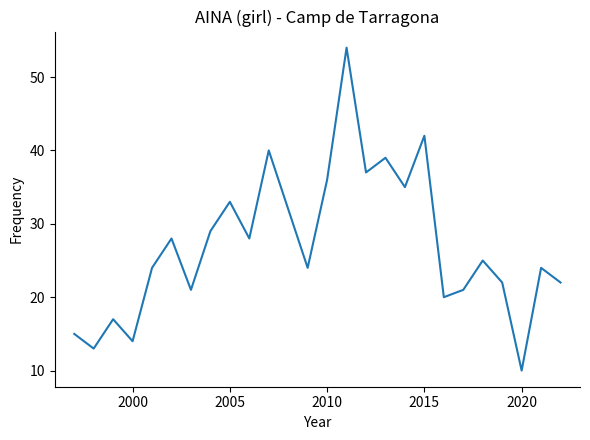

What is the greatest value displayed?

54